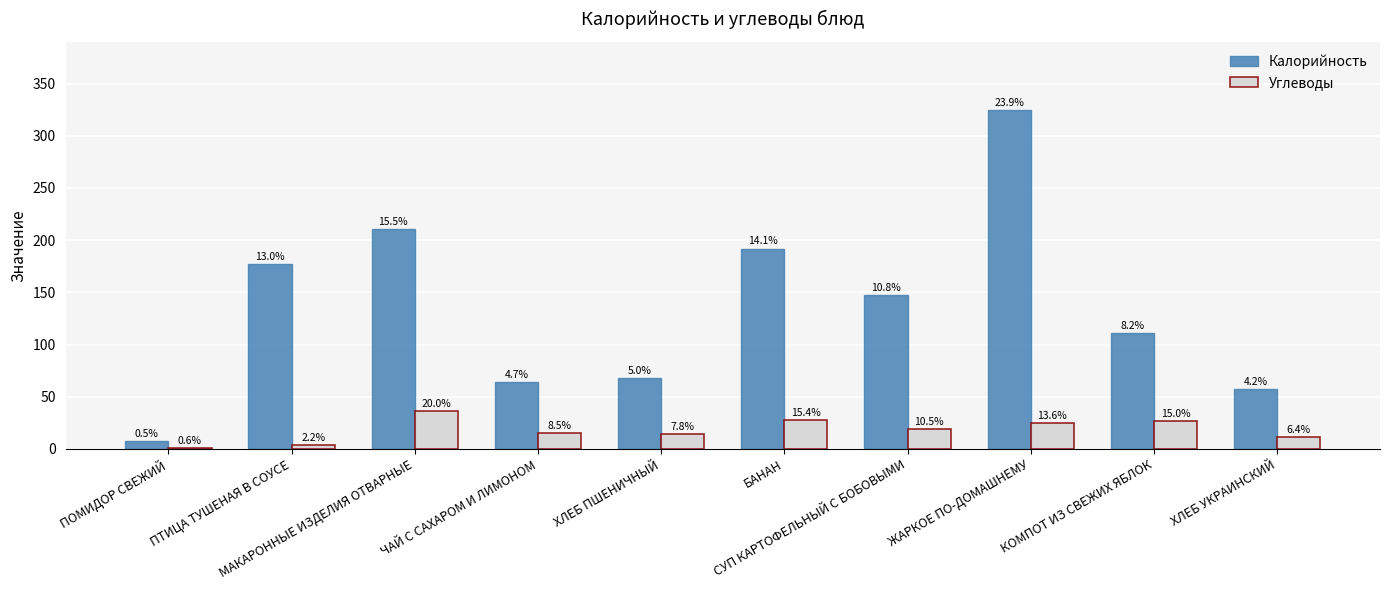

What are all the series names shown in the legend?

Калорийность, Углеводы